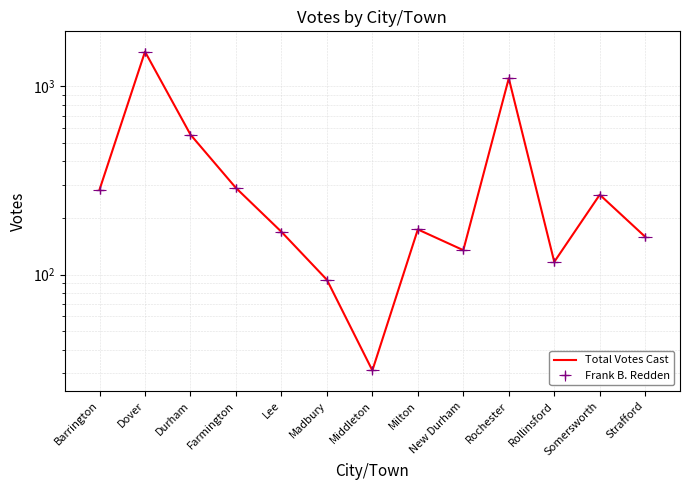

How many lines are shown in the chart?

1